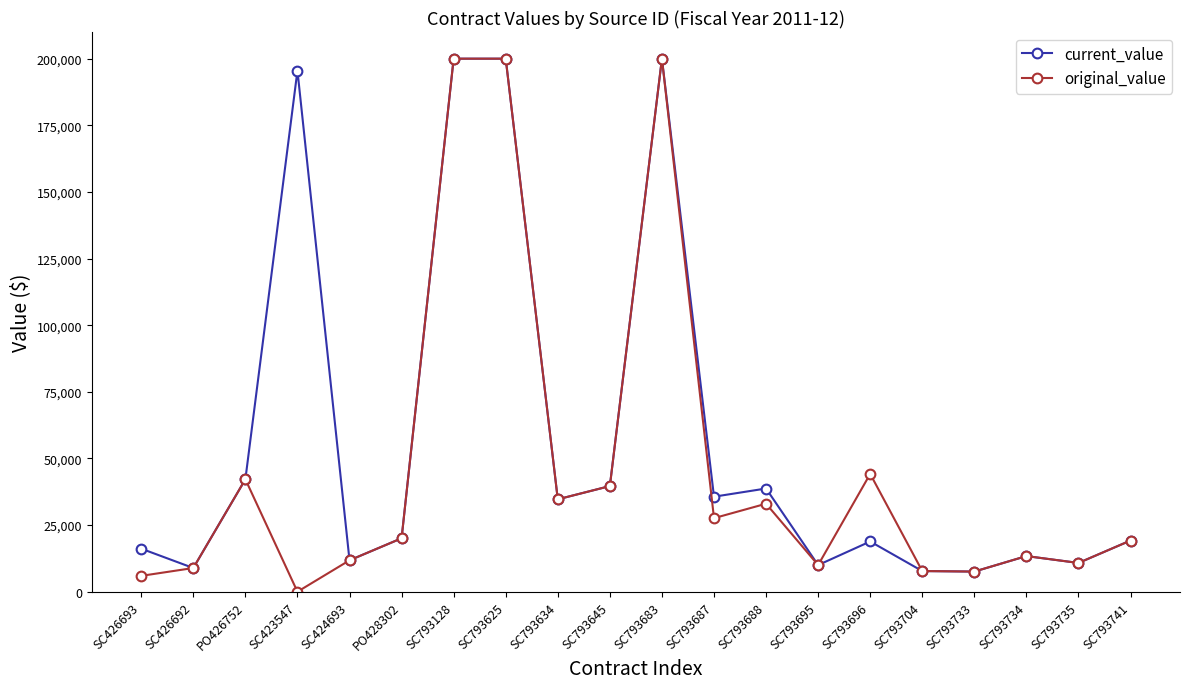

In original_value, how many points are lower than both neighbors (excluding endpoints)?

6